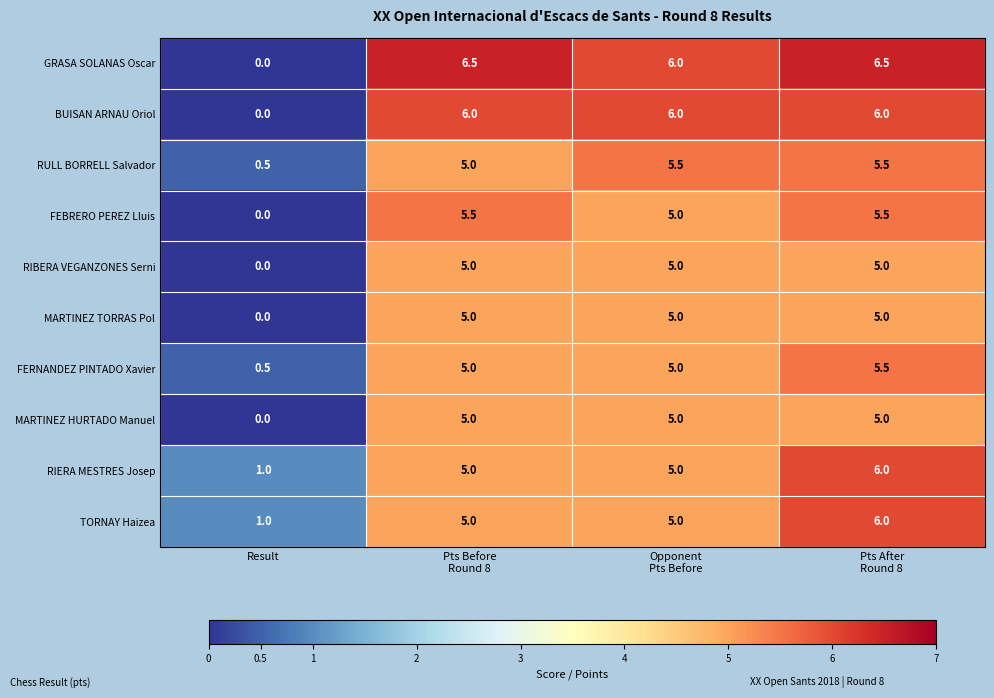

What is the sum of all RULL BORRELL Salvador values?

16.5